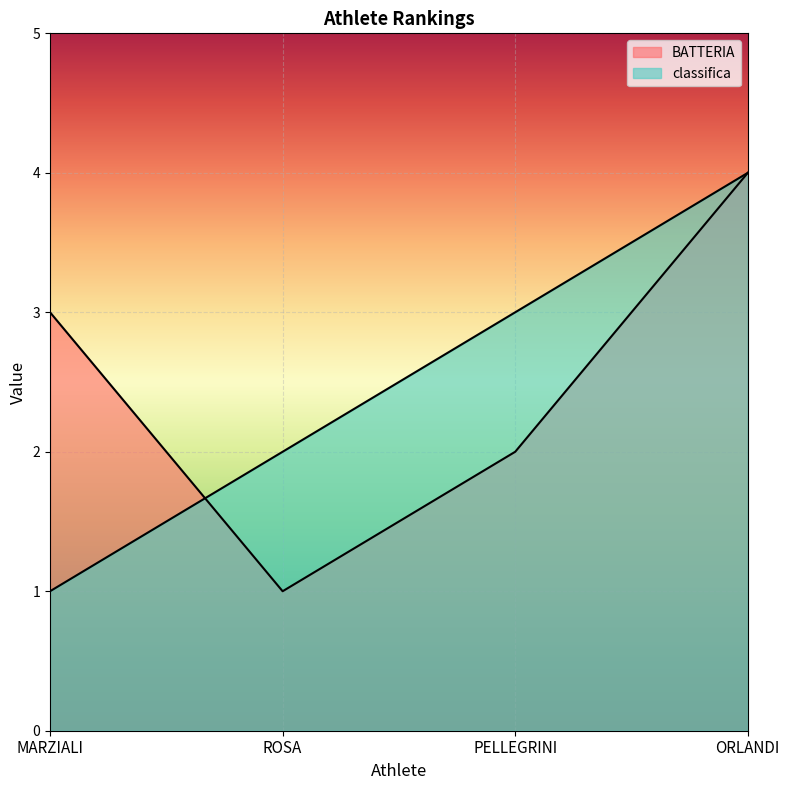

Which series changed the most between ROSA and ORLANDI?

BATTERIA